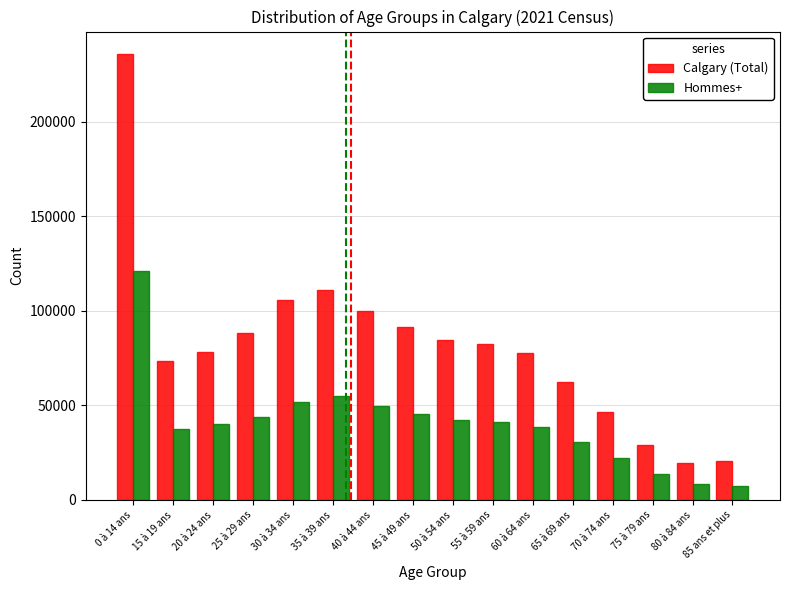

Rank the series by their average value, from highest to lowest.

Calgary (Total), Hommes+